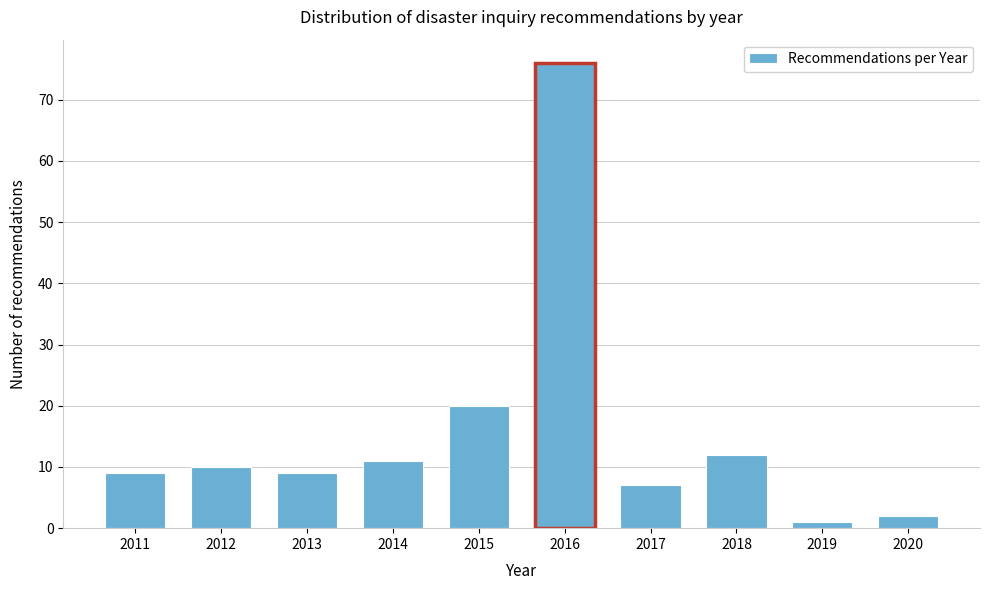

Reading left to right, list all the values displayed in this chart.

9	10	9	11	20	76	7	12	1	2